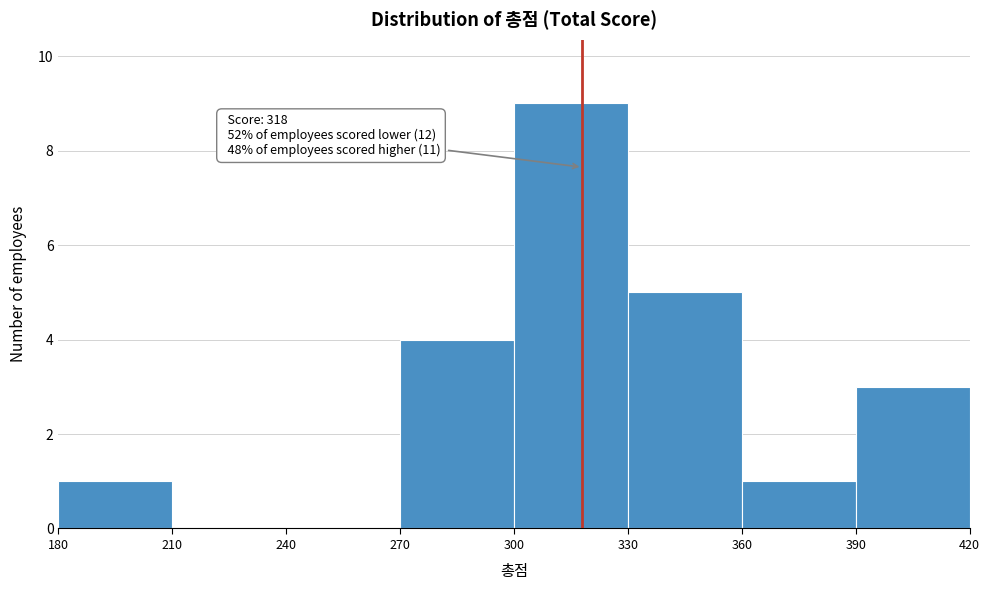

Which range on the x-axis has the tallest bar?

300 to 330